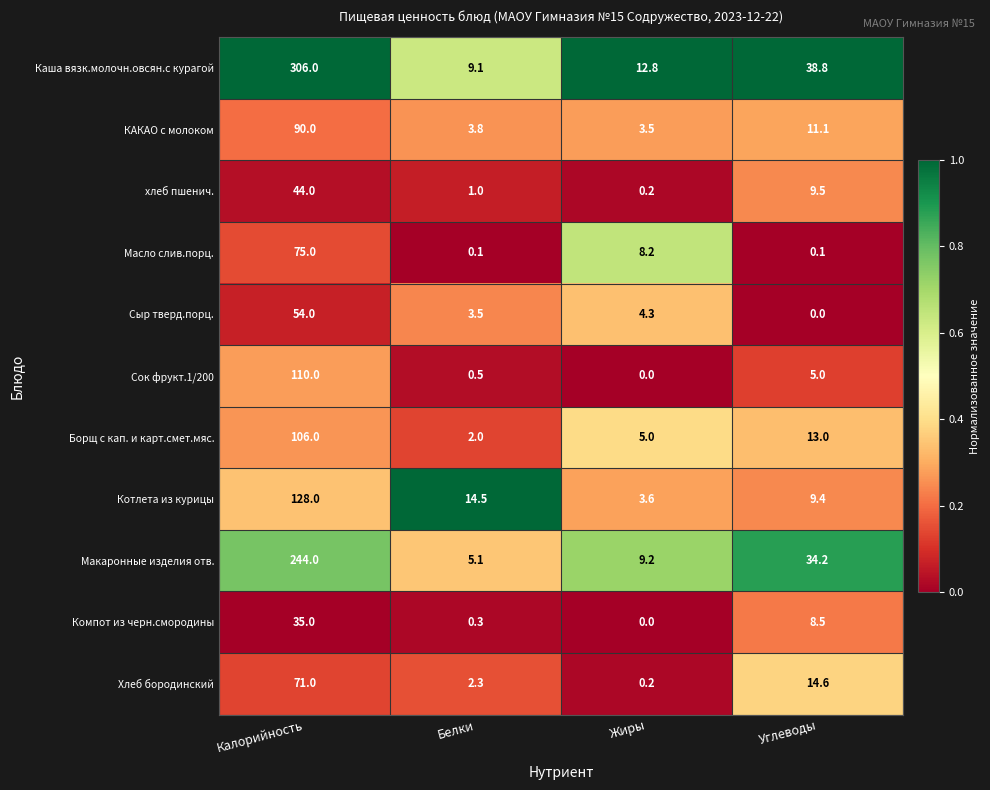

At which label does Хлеб бородинский reach its minimum?

Жиры